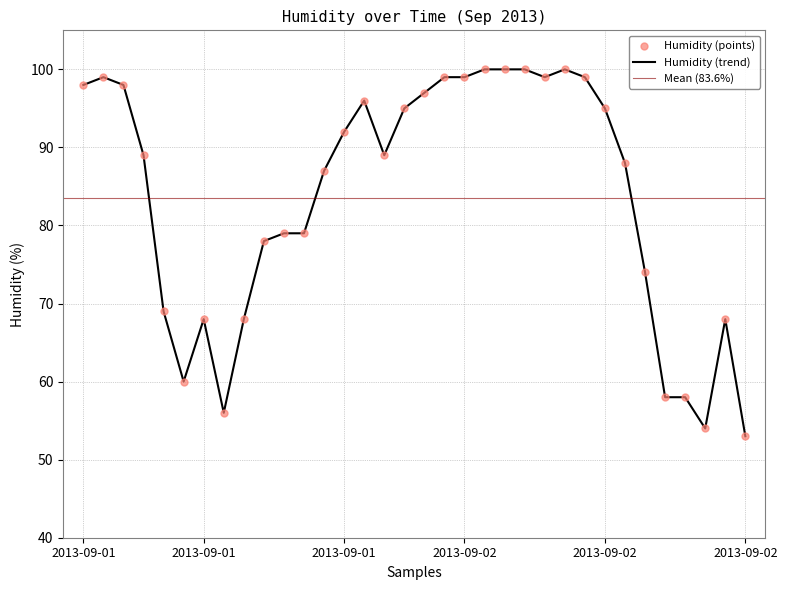

Between 2013-09-02 15:00 and 2013-09-02 09:00, which is larger?

2013-09-02 09:00